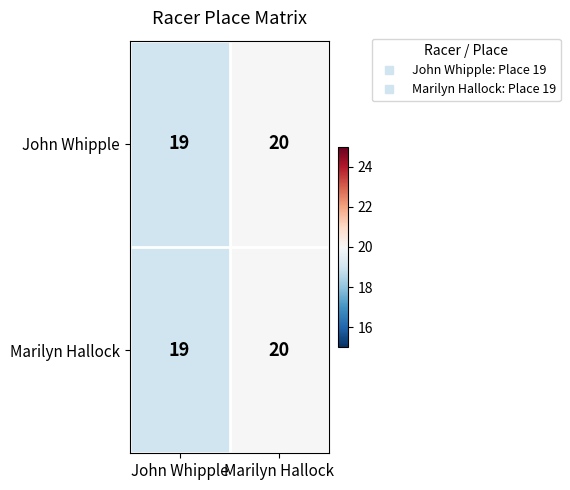

List the labels in order of John Whipple value, smallest first.

John Whipple, Marilyn Hallock